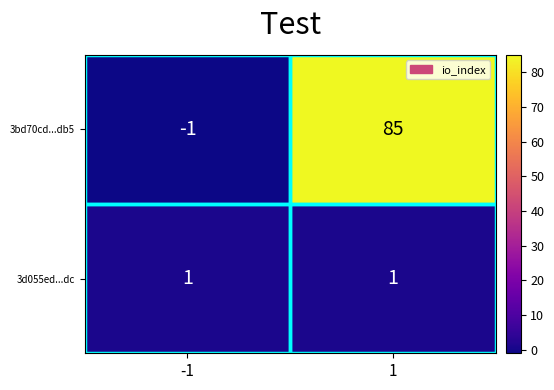

Rank the series by their average value, from highest to lowest.

3bd70cd...db5, 3d055ed...dc